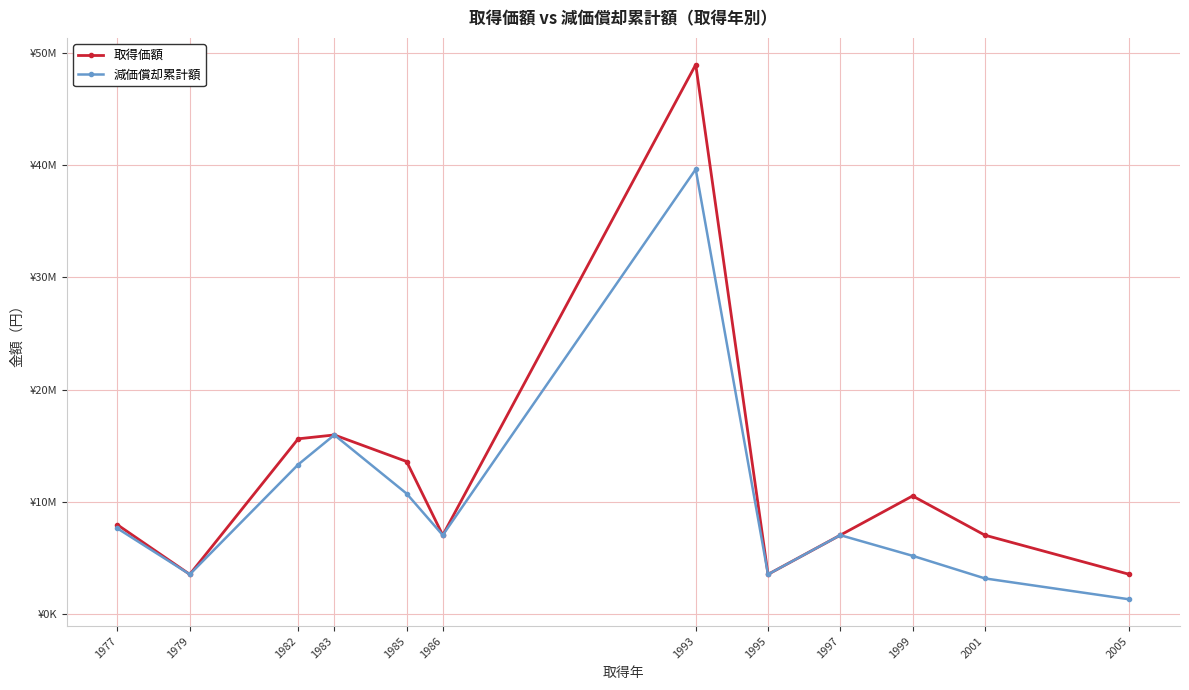

At 2005, list the series in order from largest to smallest.

取得価額, 減価償却累計額